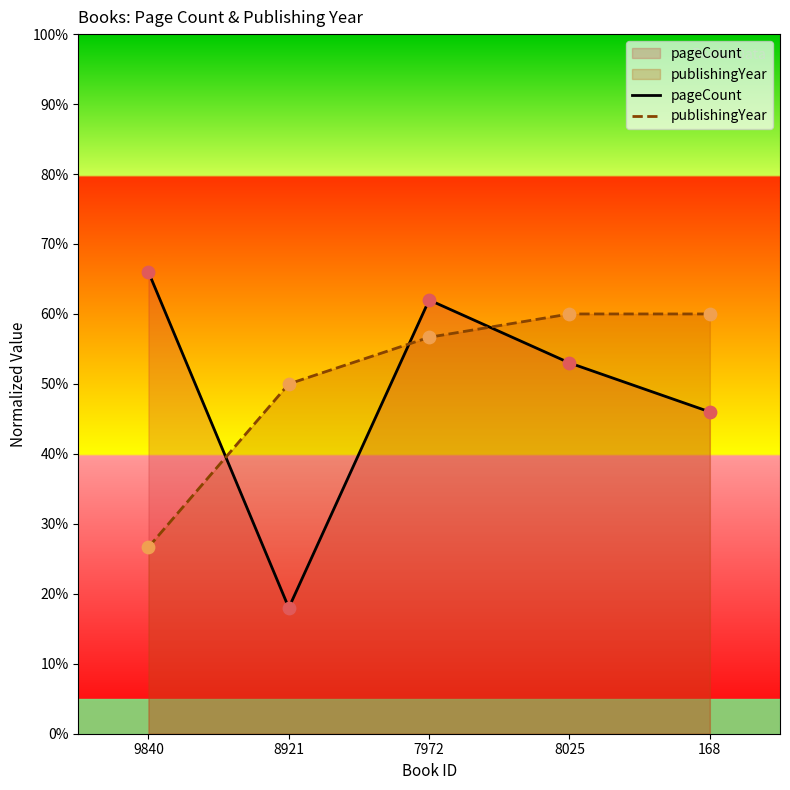

What is the total value across all series at 8921?

68.0